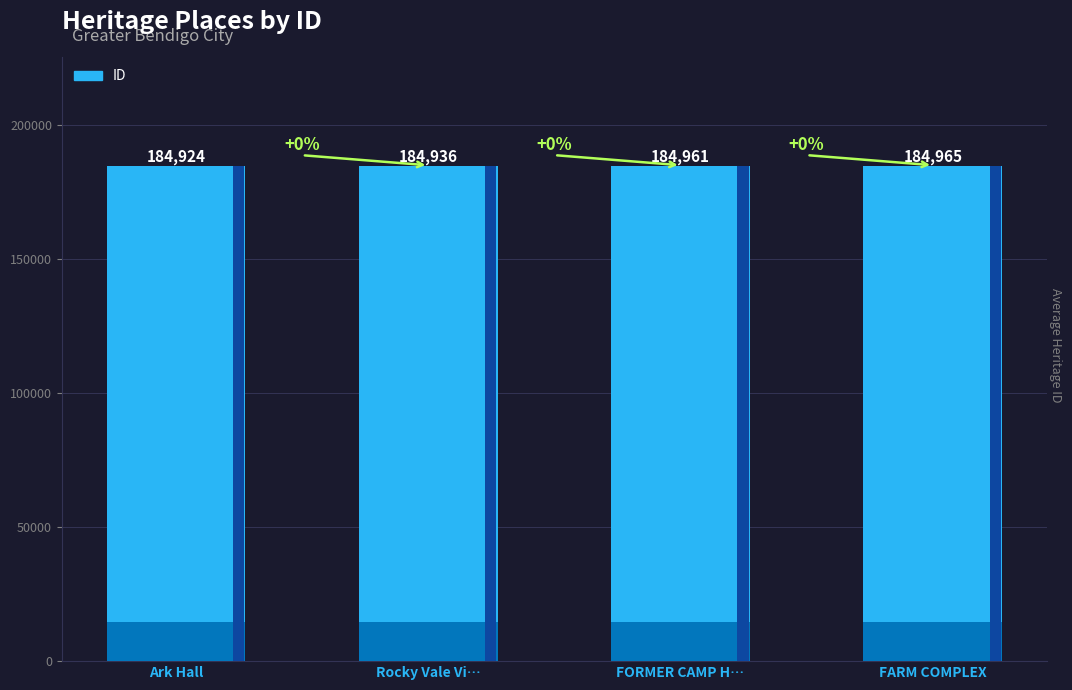

What is the ratio of the value at Rocky Vale Vi… to the value at FORMER CAMP H…?

1.0